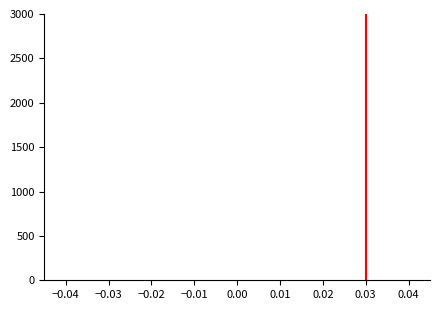

Reading left to right, list every bar in this chart as the range it spans on the x-axis followed by its height. The values are not printed on the chart, so give them approximately, as read against the axis.

-0.04 to -0.03: under 50
-0.03 to -0.02: under 50
-0.02 to -0.01: under 50
-0.01 to 0.00: under 50
0.00 to 0.01: under 50
0.01 to 0.02: under 50
0.02 to 0.03: under 50
0.03 to 0.04: under 50